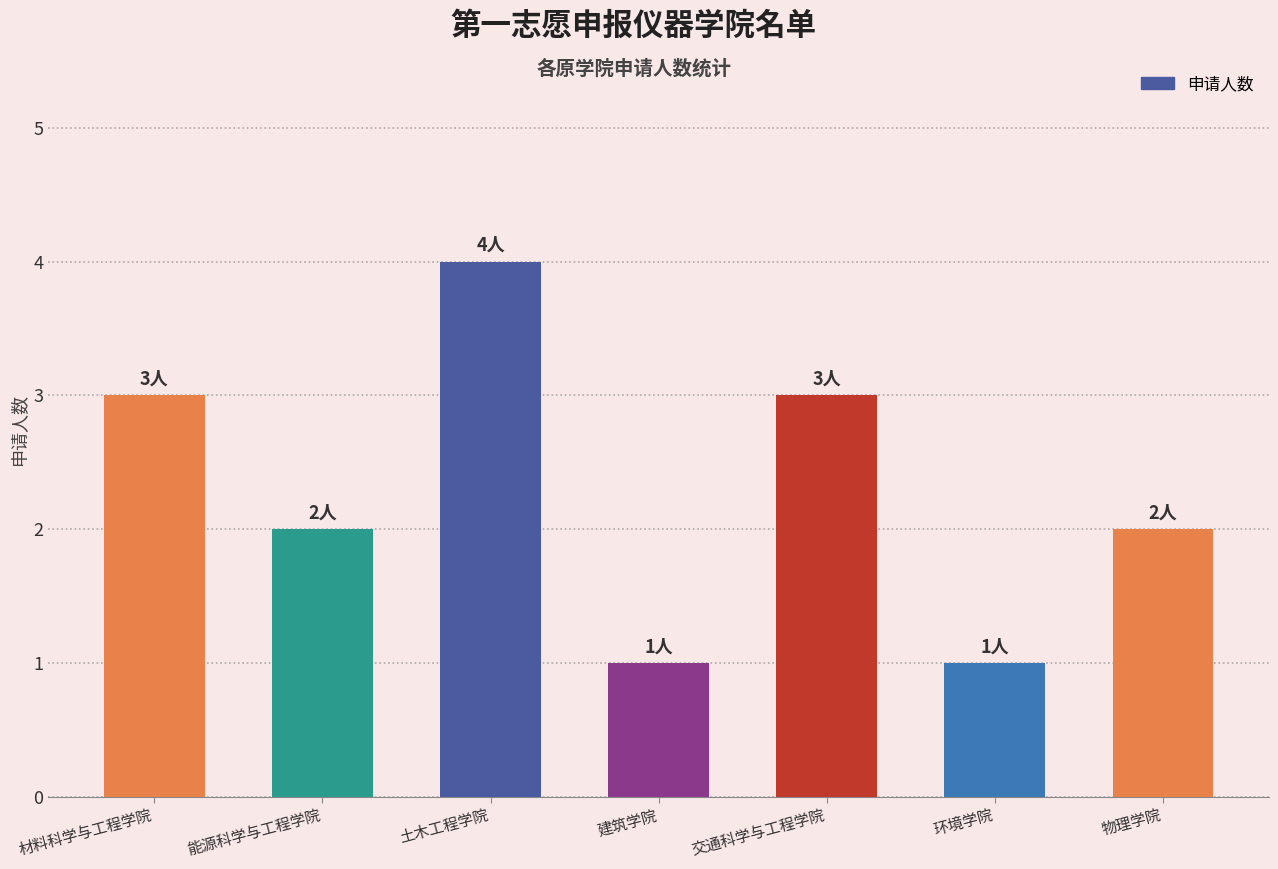

What is the ratio of the value at 材料科学与工程学院 to the value at 能源科学与工程学院?

1.5